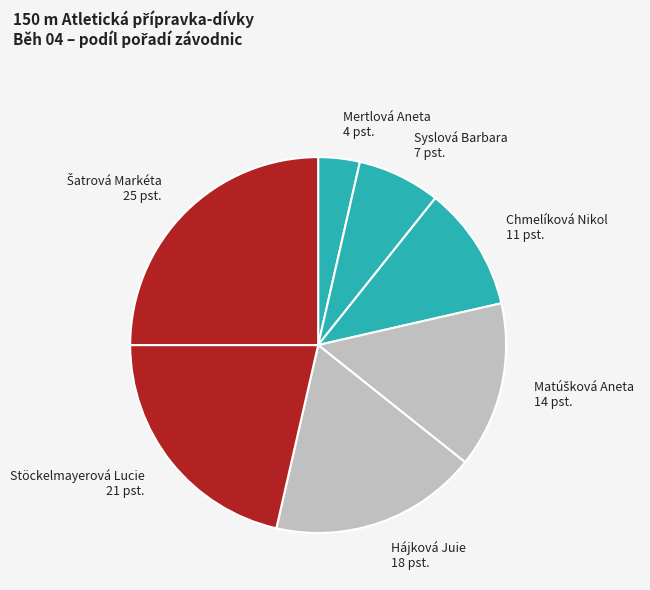

Count the number of slices in the pie.

7